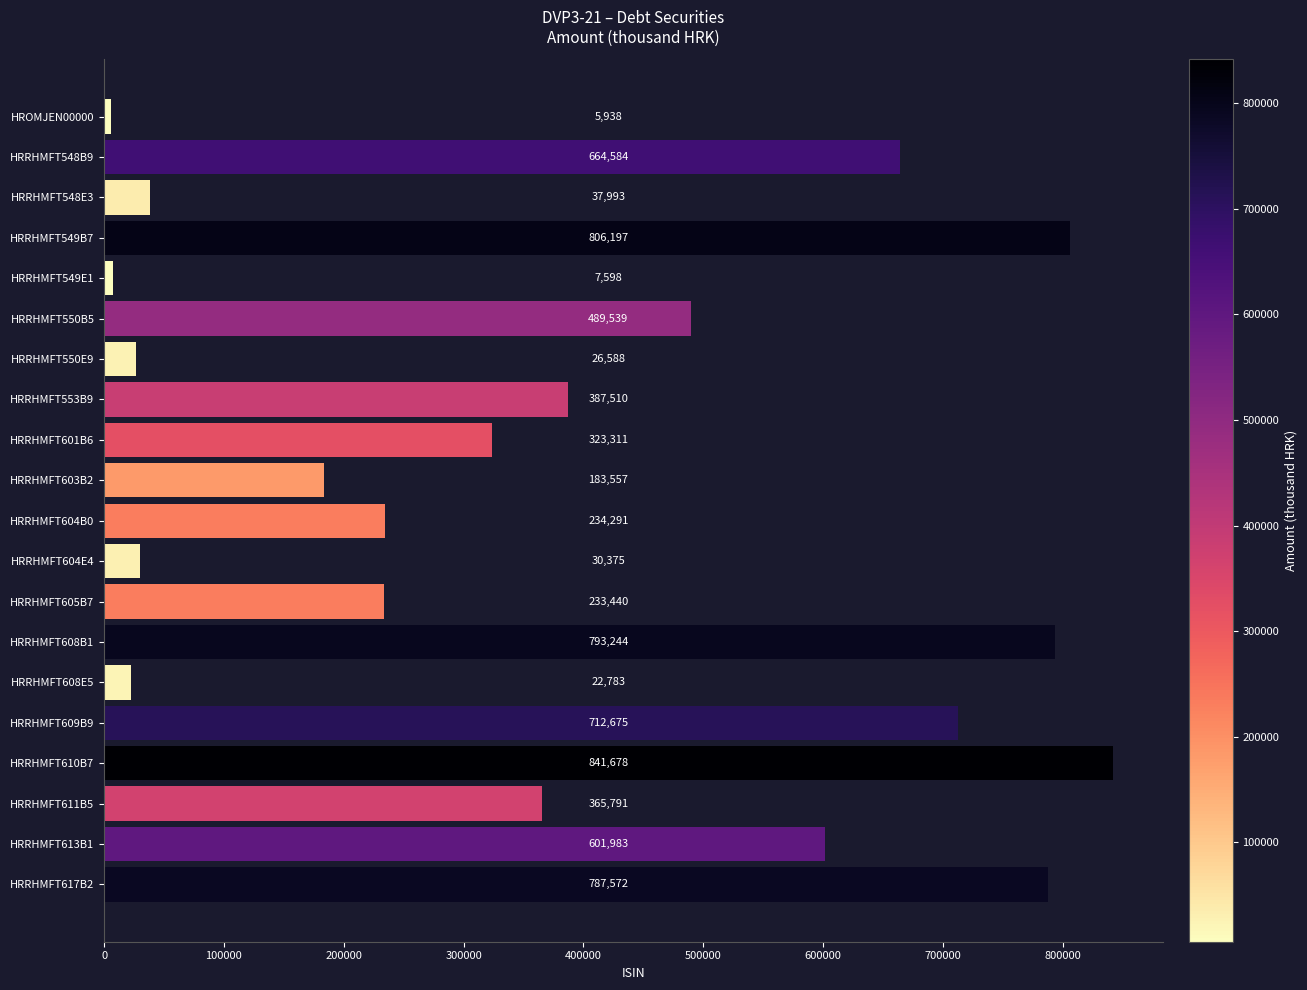

Reading top to bottom, transcribe all the data shown in this chart.

5938	664584	37993	806197	7598	489539	26588	387510	323311	183557	234291	30375	233440	793244	22783	712675	841678	365791	601983	787572